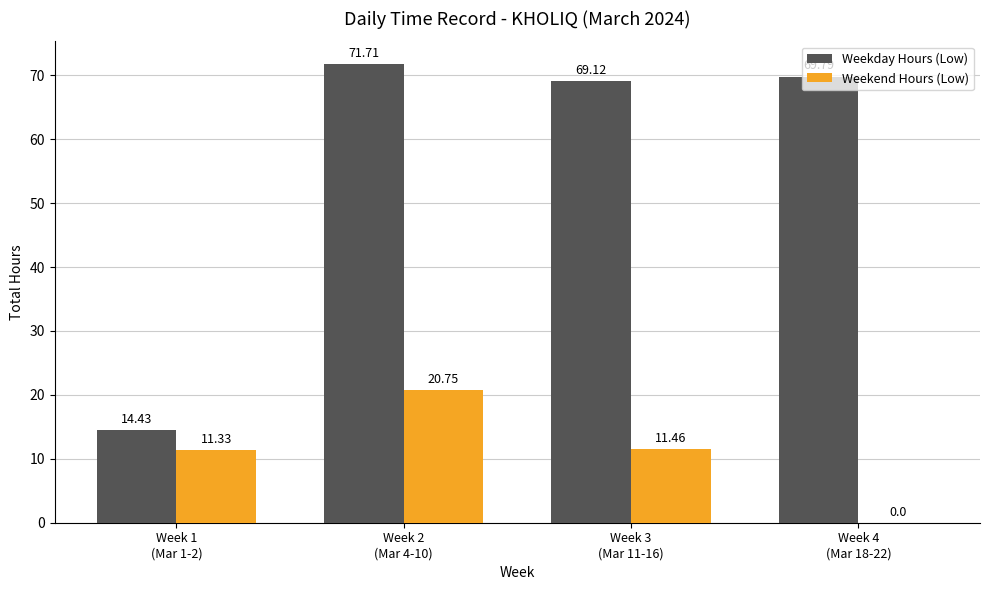

What is the difference between the Weekend Hours (Low) values at Week 3
(Mar 11-16) and Week 4
(Mar 18-22)?

11.5